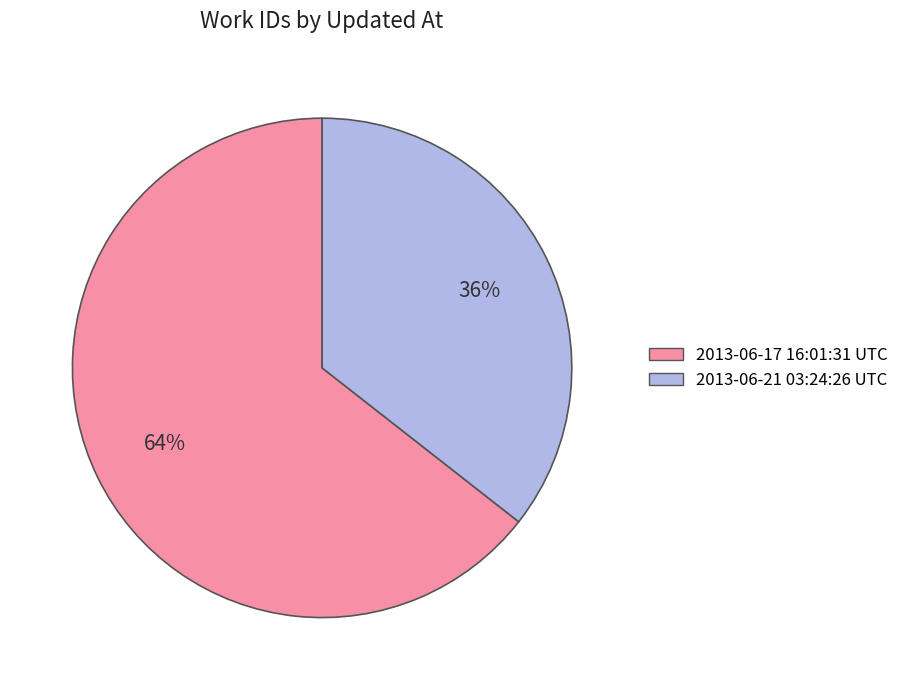

Is the sum of 2013-06-17 16:01:31 UTC and 2013-06-21 03:24:26 UTC greater than half?

Yes